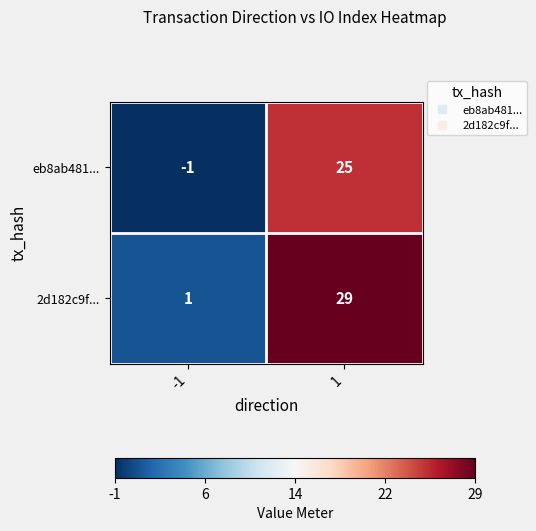

What is the difference between the maximum and minimum values in the 2d182c9f... series?

28